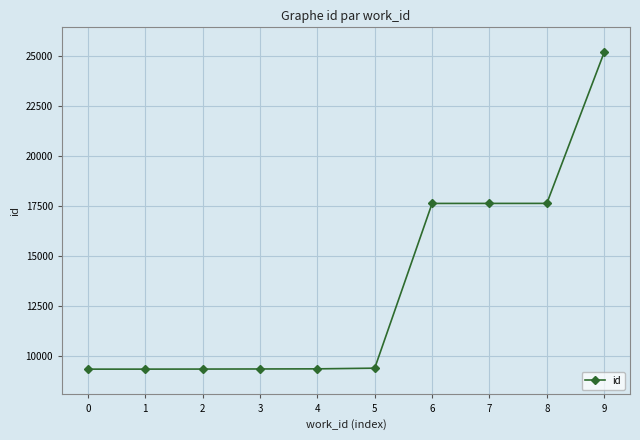

How many distinct data groups are displayed?

1